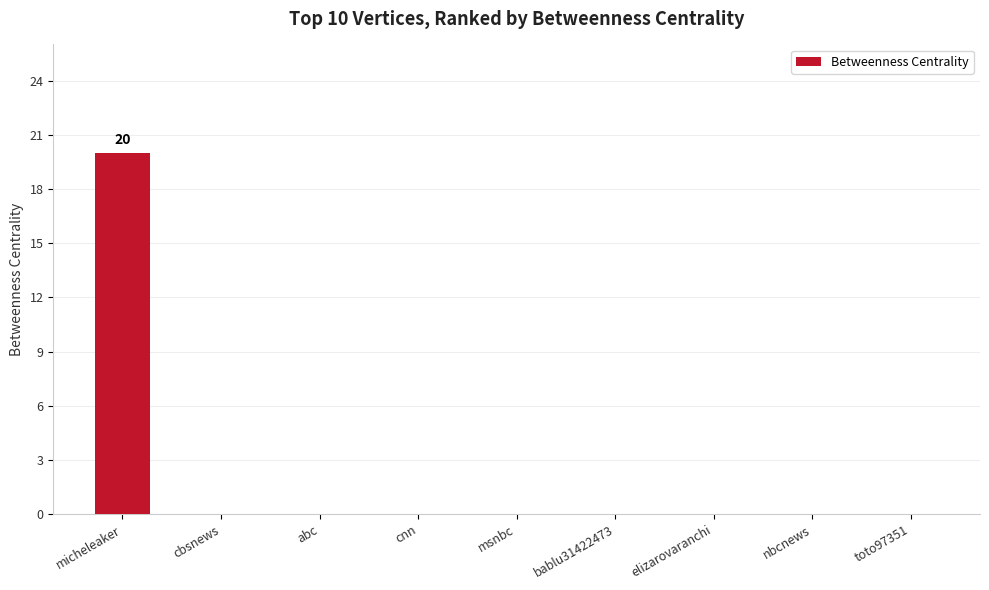

Are the bars grouped side by side (vs. stacked)?

No